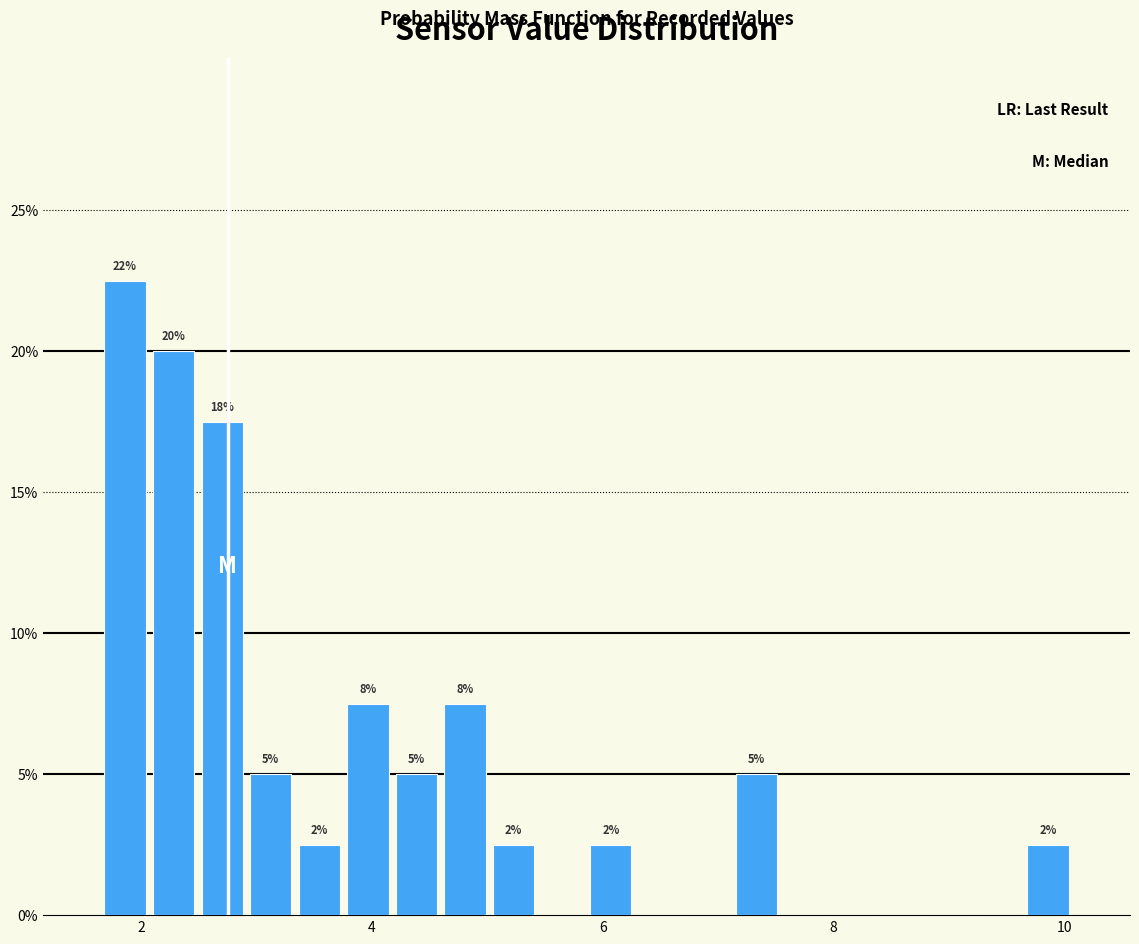

Around what value on the x-axis is the tallest bar? Give the approximate position of its centre, as read against the axis.

1.8